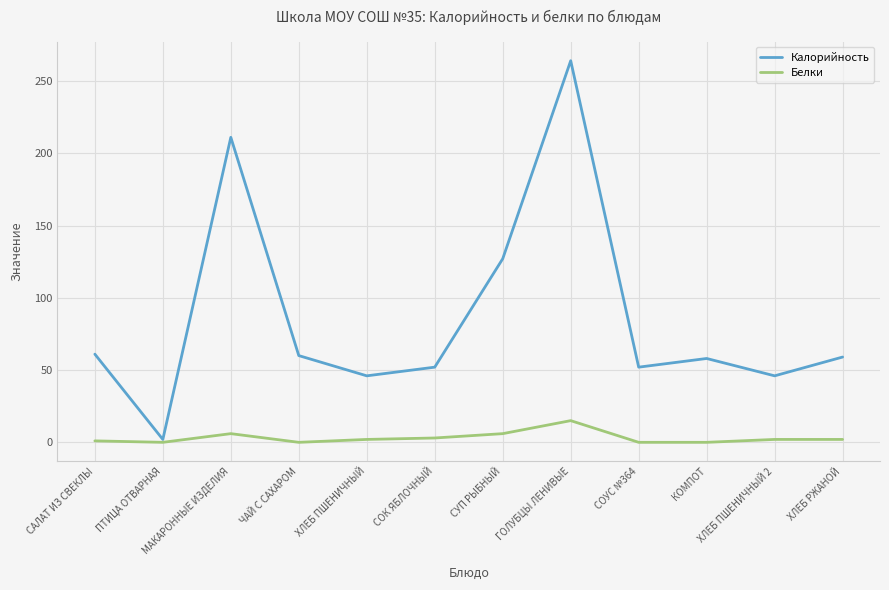

True or false: Калорийность has more than 2 points higher than both neighbors.

True